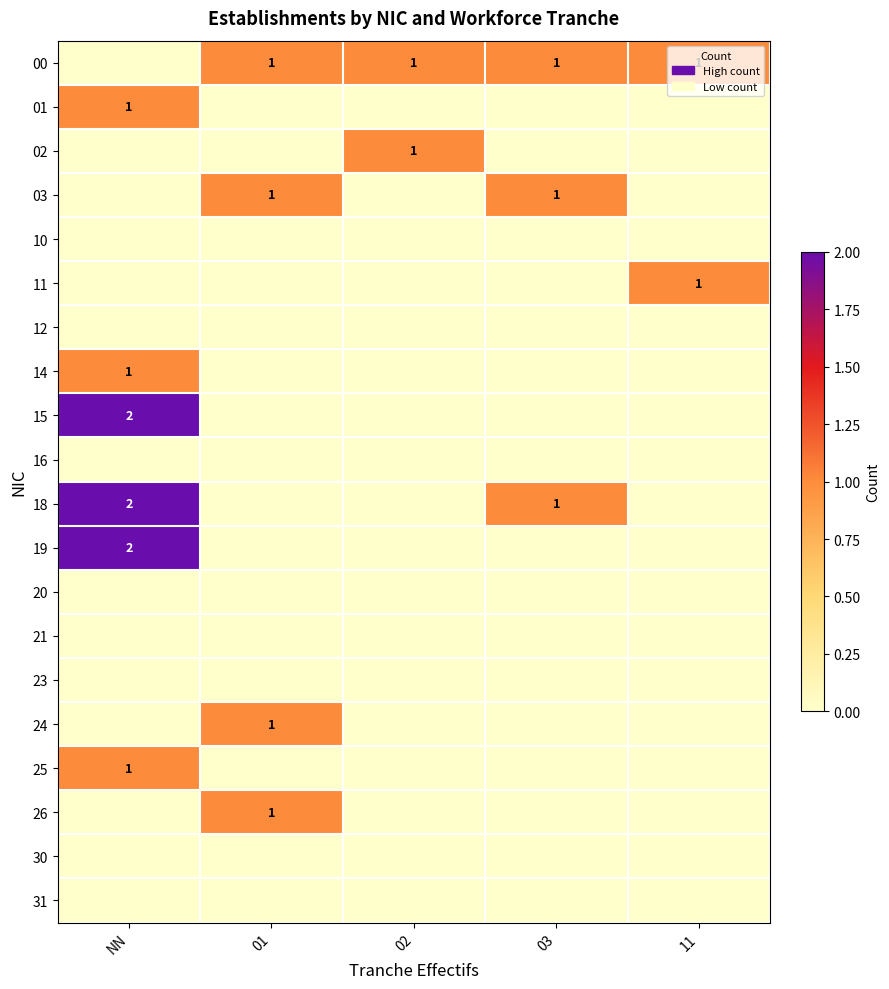

What is the difference between the highest and lowest values at 11?

1